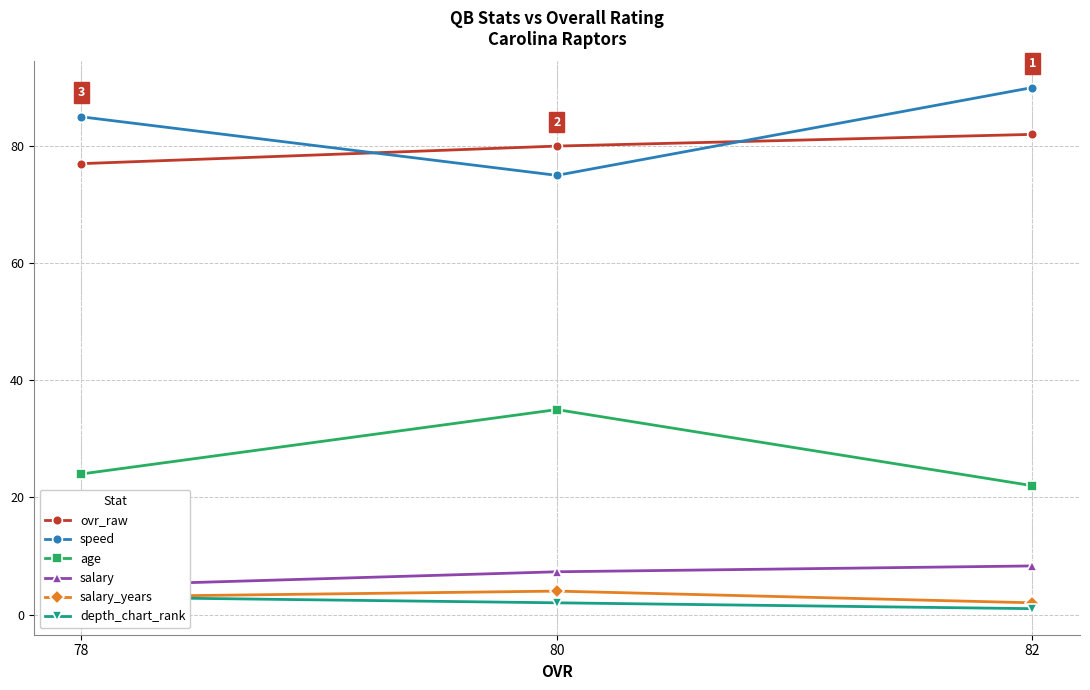

What is the smallest value displayed?

1.0